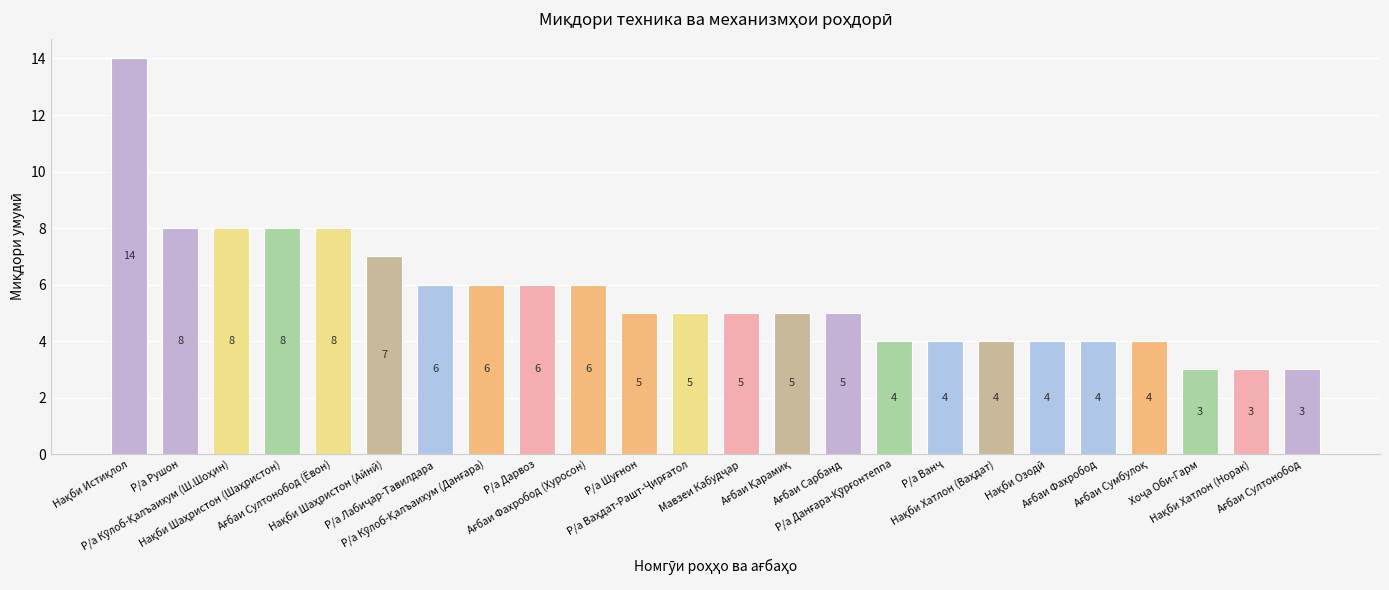

What is the value of the 2nd bar from the left?

8